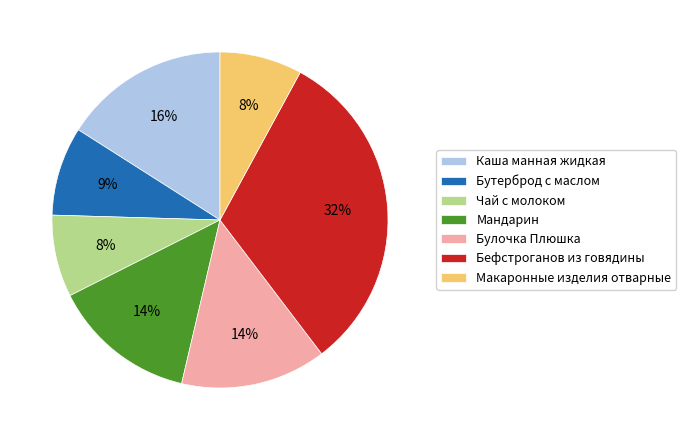

Combined, do Мандарин and Каша манная жидкая account for over 50%?

No